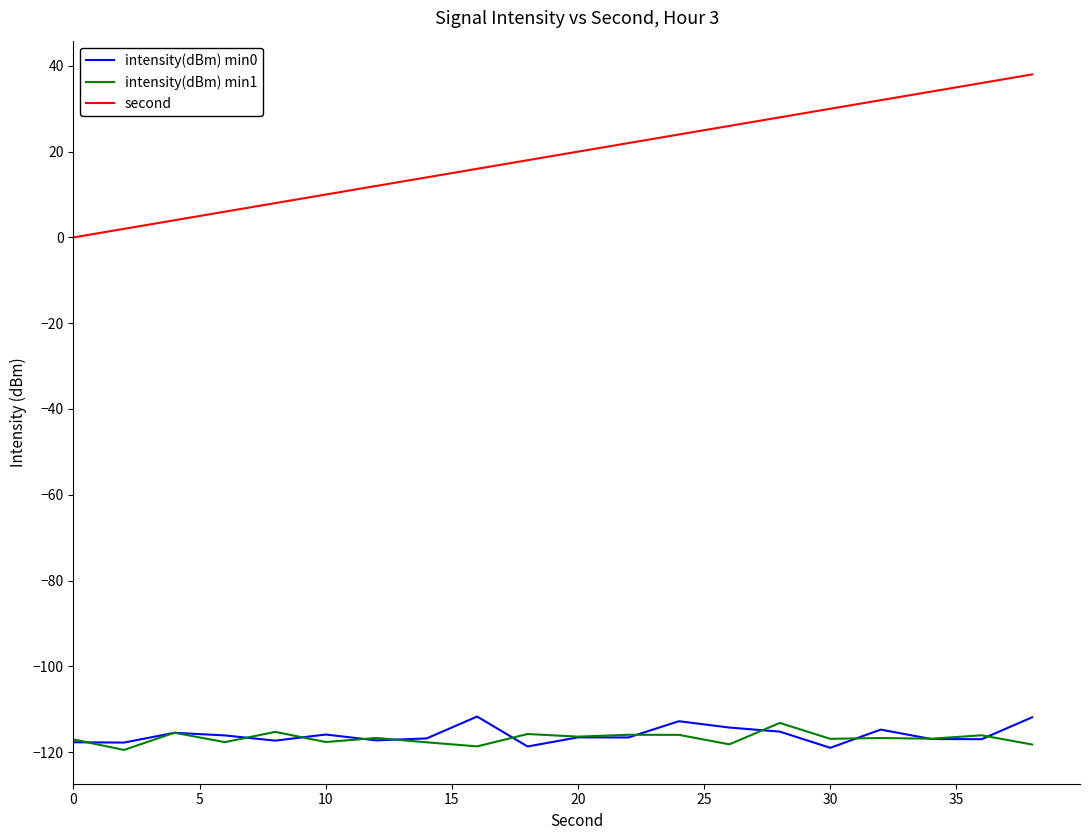

Which series has the largest range (max minus min)?

second